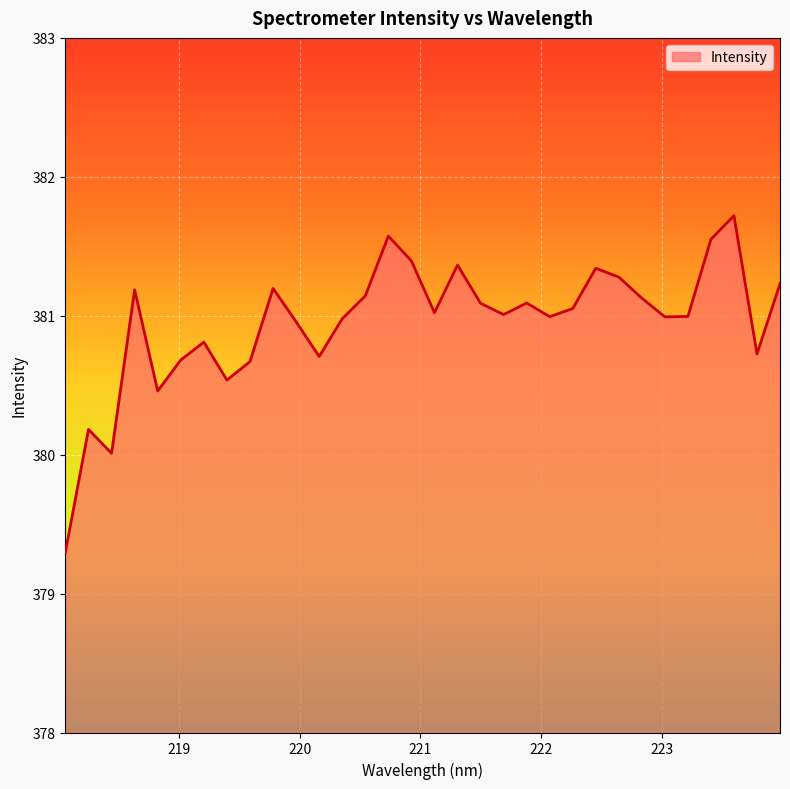

What is the difference between the maximum and minimum values?

2.4